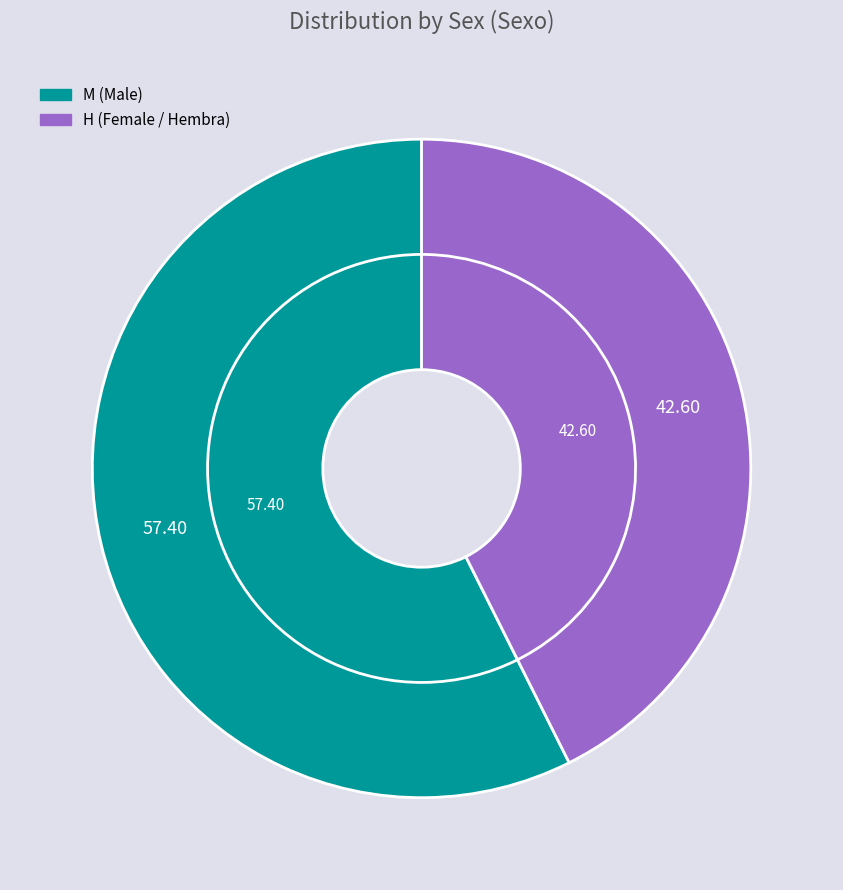

What percentage is the M slice, to the nearest percent?

57%